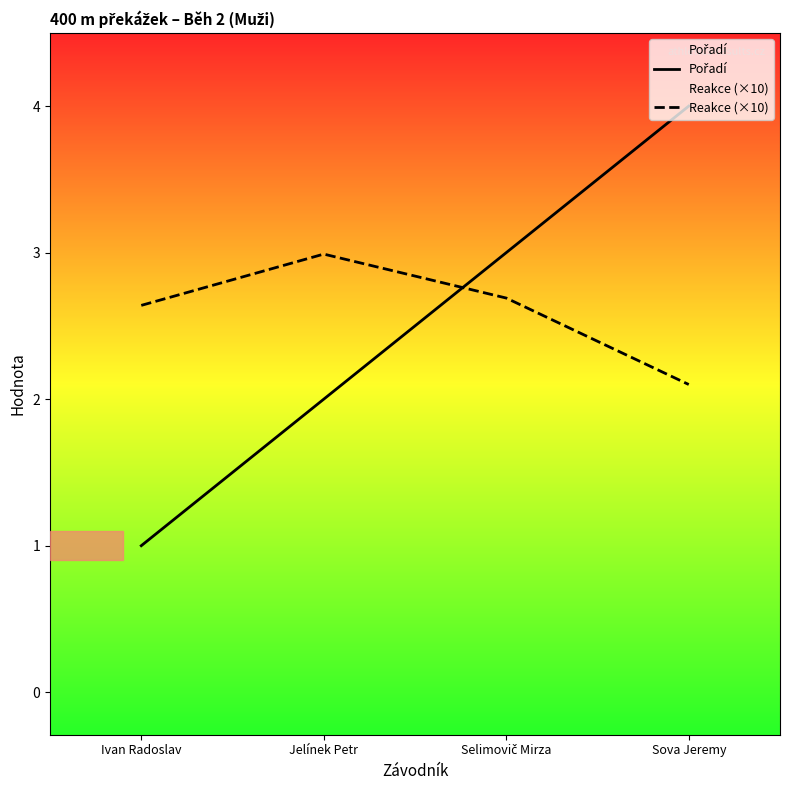

How many values in the Pořadí series exceed 3?

1